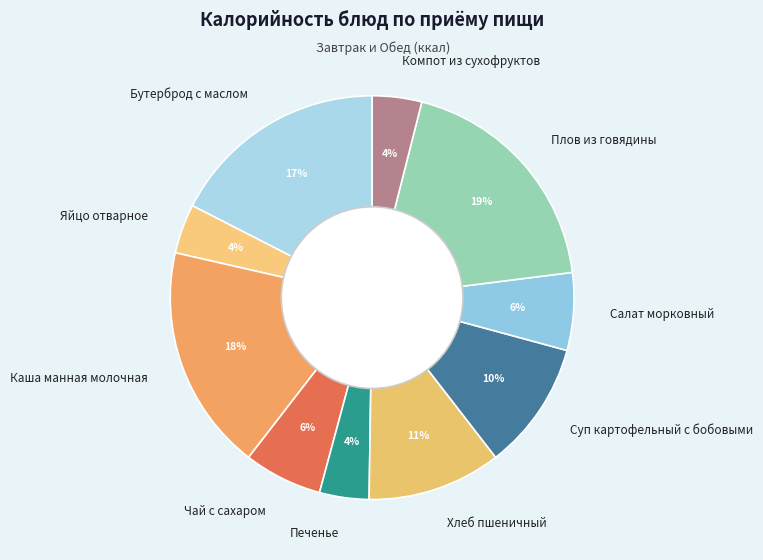

Is there any slice that represents more than half of the pie?

No